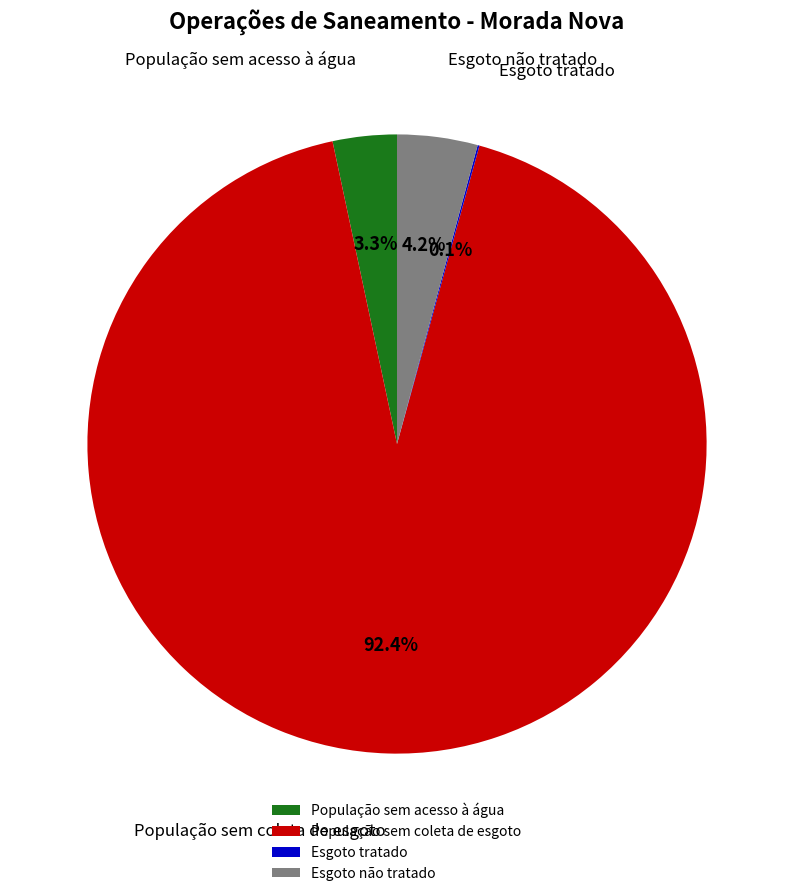

To the nearest percent, what percentage of the pie is Esgoto não tratado?

4%